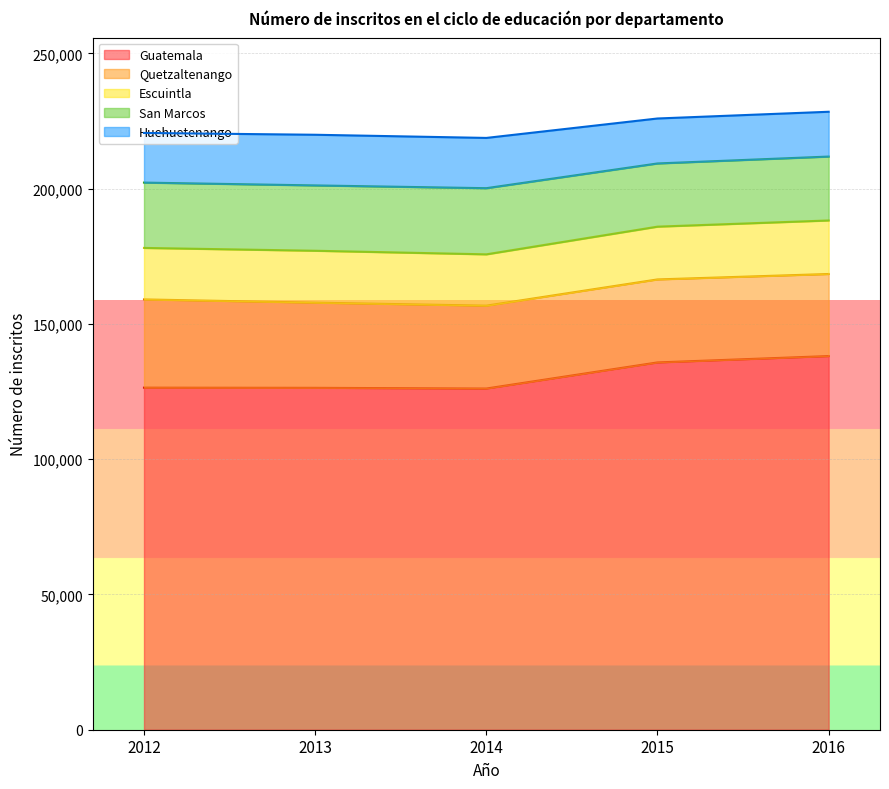

Read the Guatemala value at 2014, to the nearest 50.

126100